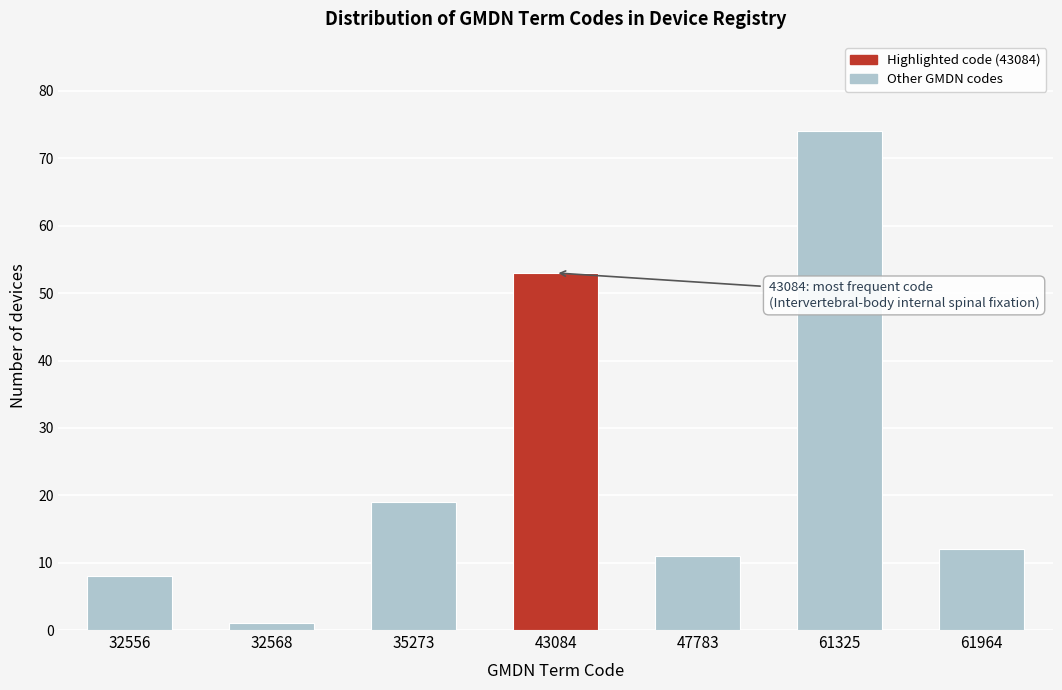

Reading right to left, list all the values displayed in this chart.

61964=12	61325=74	47783=11	43084=53	35273=19	32568=1	32556=8